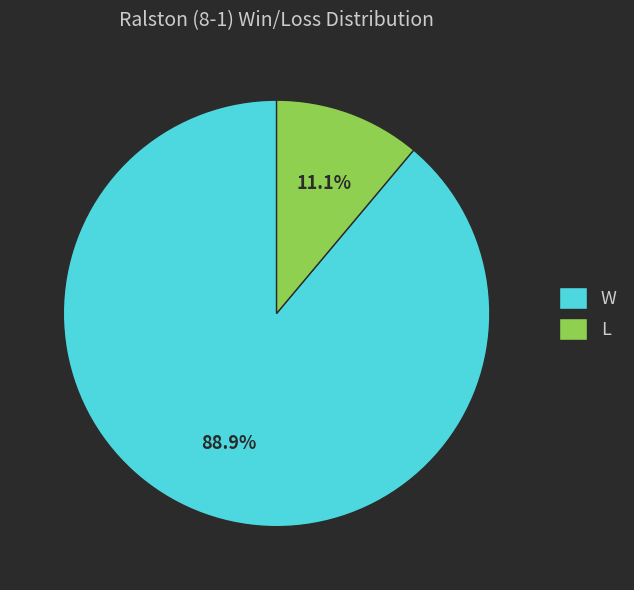

Which category has the smallest portion of the pie?

L